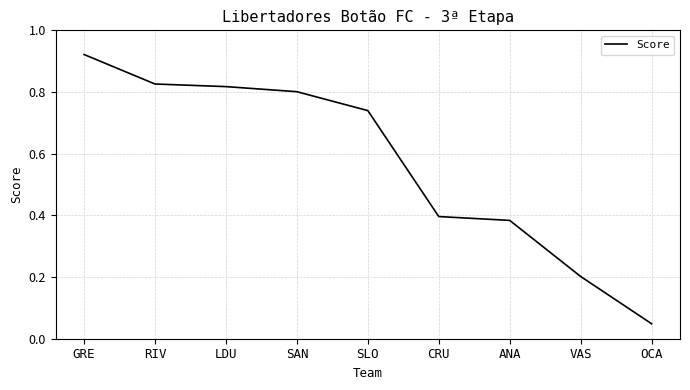

True or false: there are more than 1 points higher than both neighbors.

False